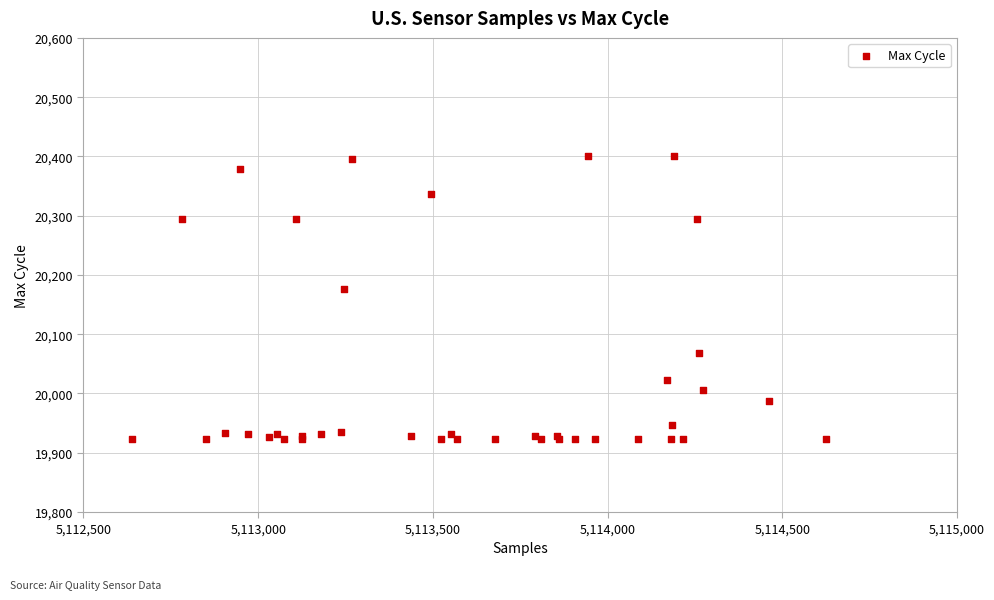

What Y value in the scatter plot is closest to 20162?

20177